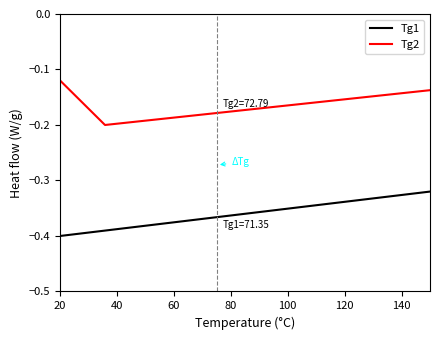

What is the difference between the maximum and minimum values in the Tg2 series?

0.1